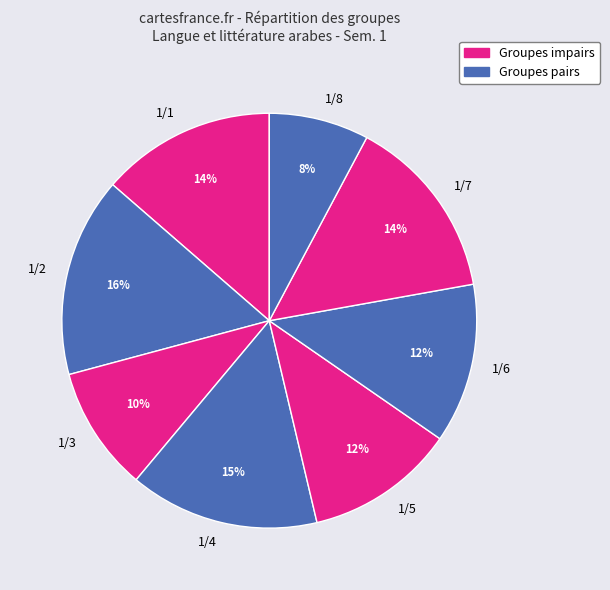

Approximately how many times larger is the value at 1/7 compared to 1/6?

1.2